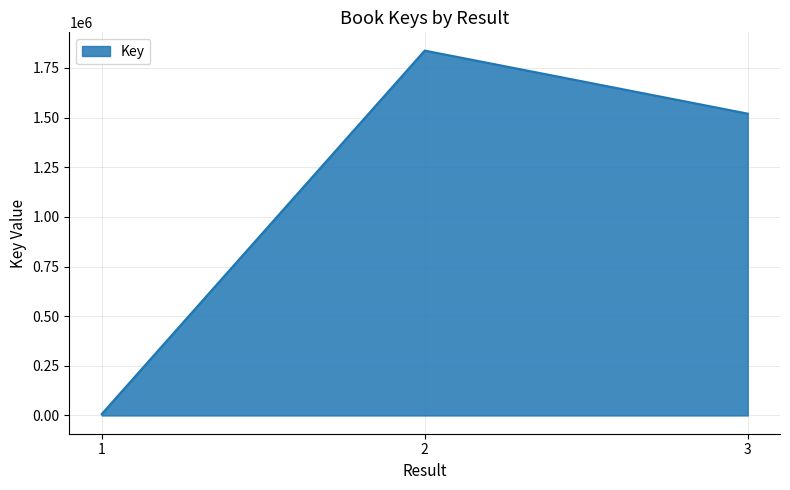

Is it true that the value at 1 is 7143?

True